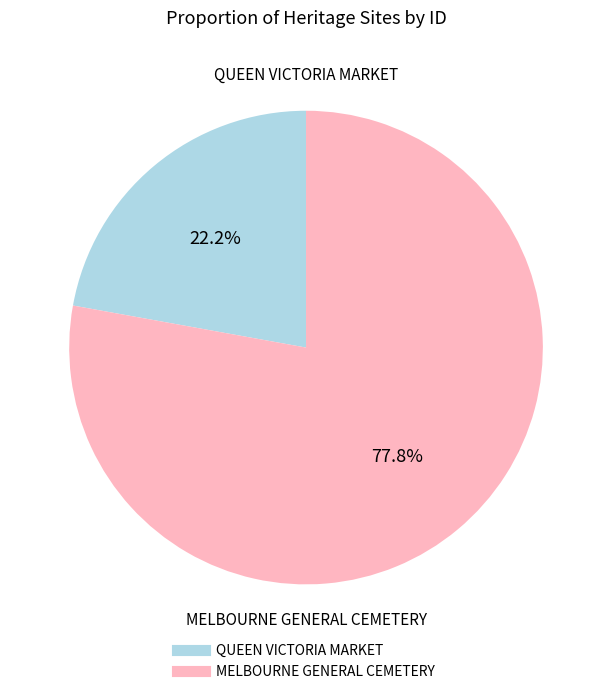

Approximately how many times larger is the value at MELBOURNE GENERAL CEMETERY compared to QUEEN VICTORIA MARKET?

3.5